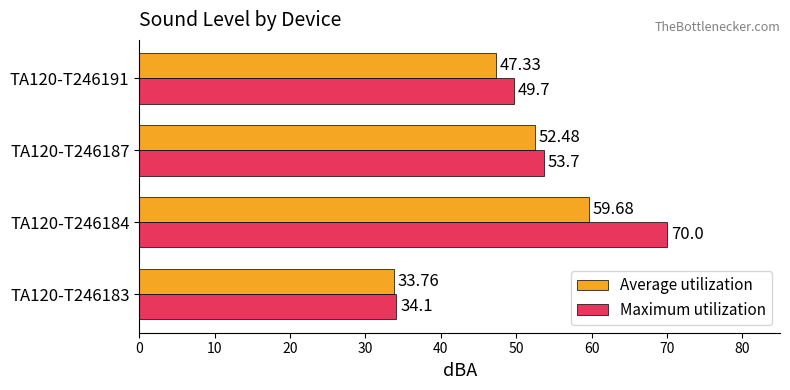

Which category has the highest value in the Maximum utilization series?

TA120-T246184